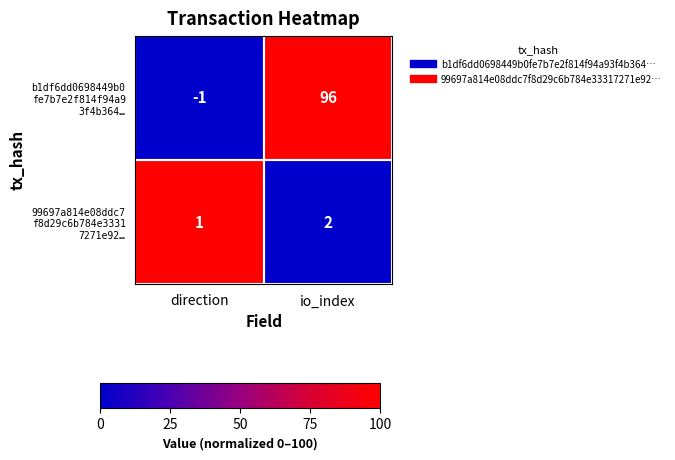

What is the greatest value displayed?

96